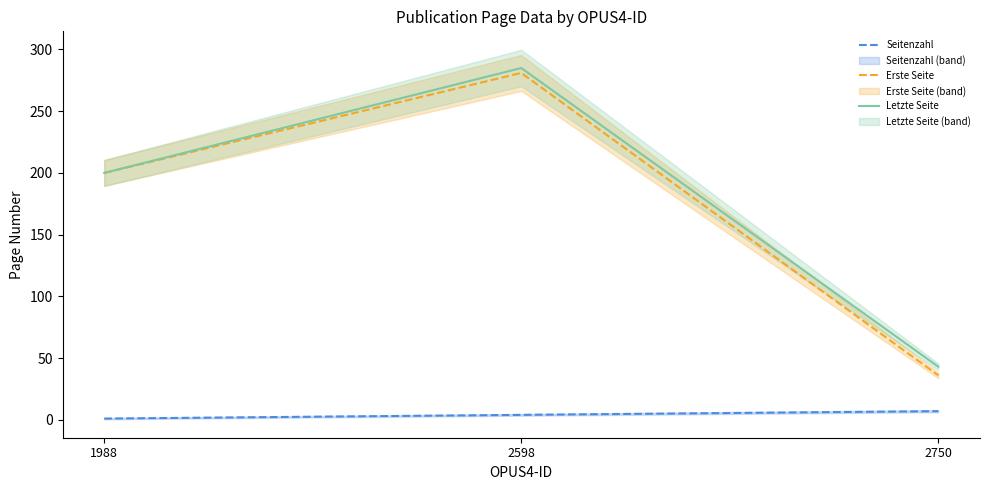

Reading right to left, transcribe all the data shown in this chart.

Seitenzahl: 7	4	1
Erste Seite: 36	281	200
Letzte Seite: 43	285	200